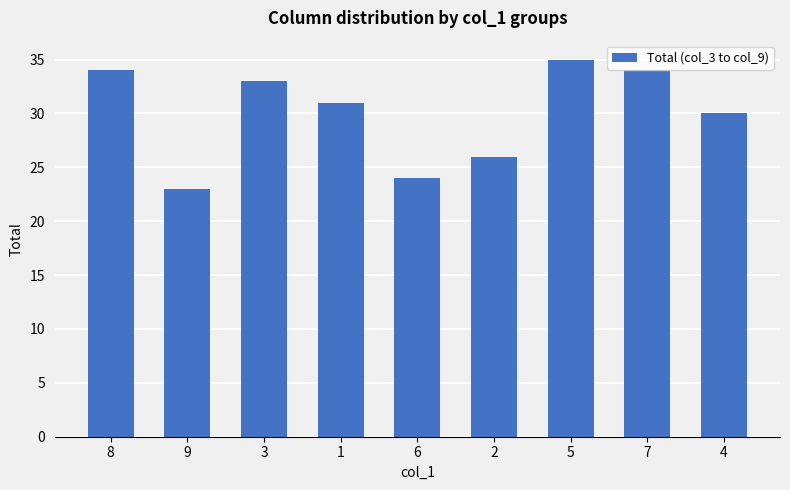

Where is the data nearest to the value 29?

4